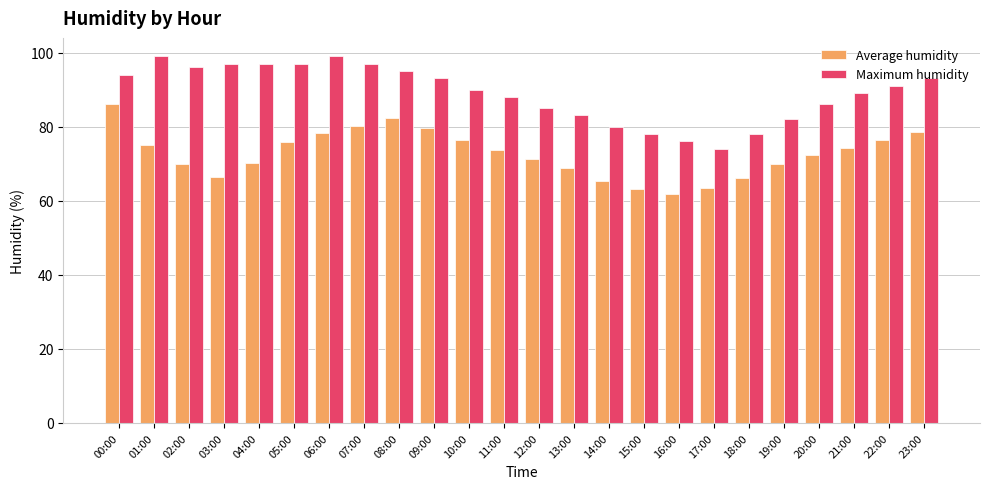

At 16:00, list the series in order from largest to smallest.

Maximum humidity, Average humidity